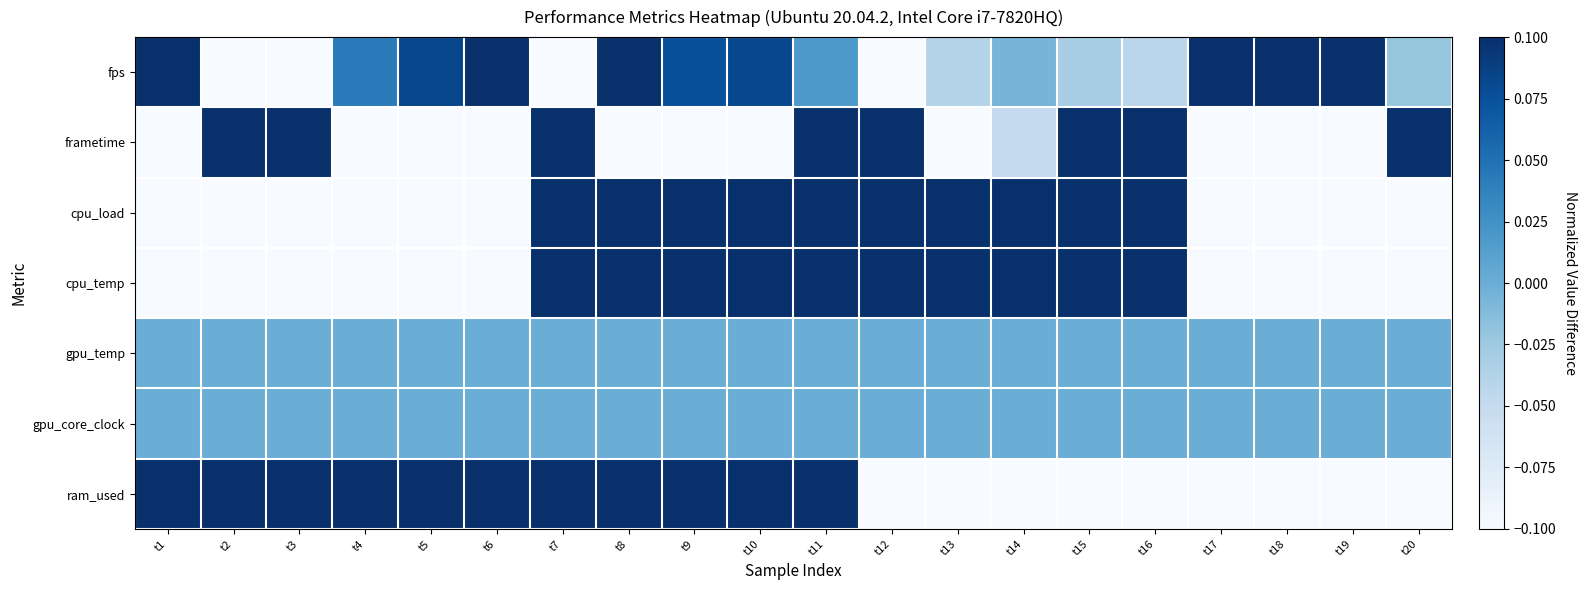

Which series changed the most between t5 and t16?

ram_used